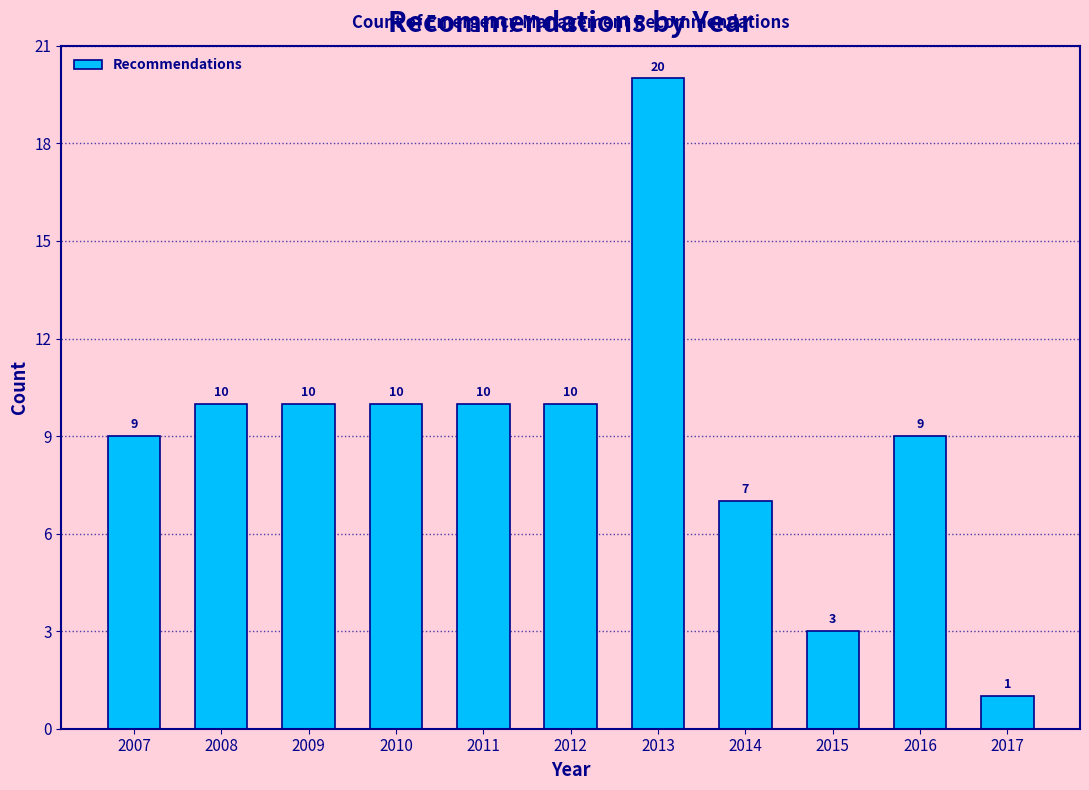

Reading left to right, what are all the values shown in this chart?

9	10	10	10	10	10	20	7	3	9	1